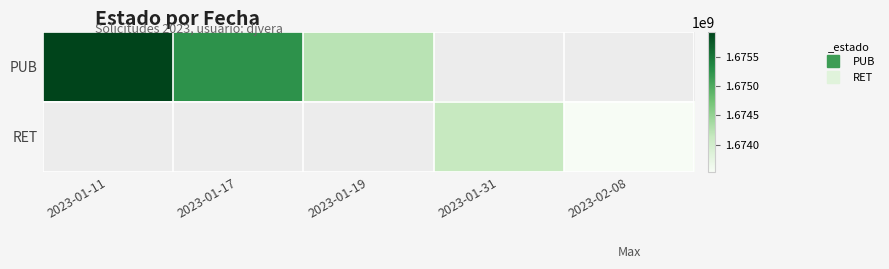

Where is PUB nearest to the value 1675080769?

2023-01-17